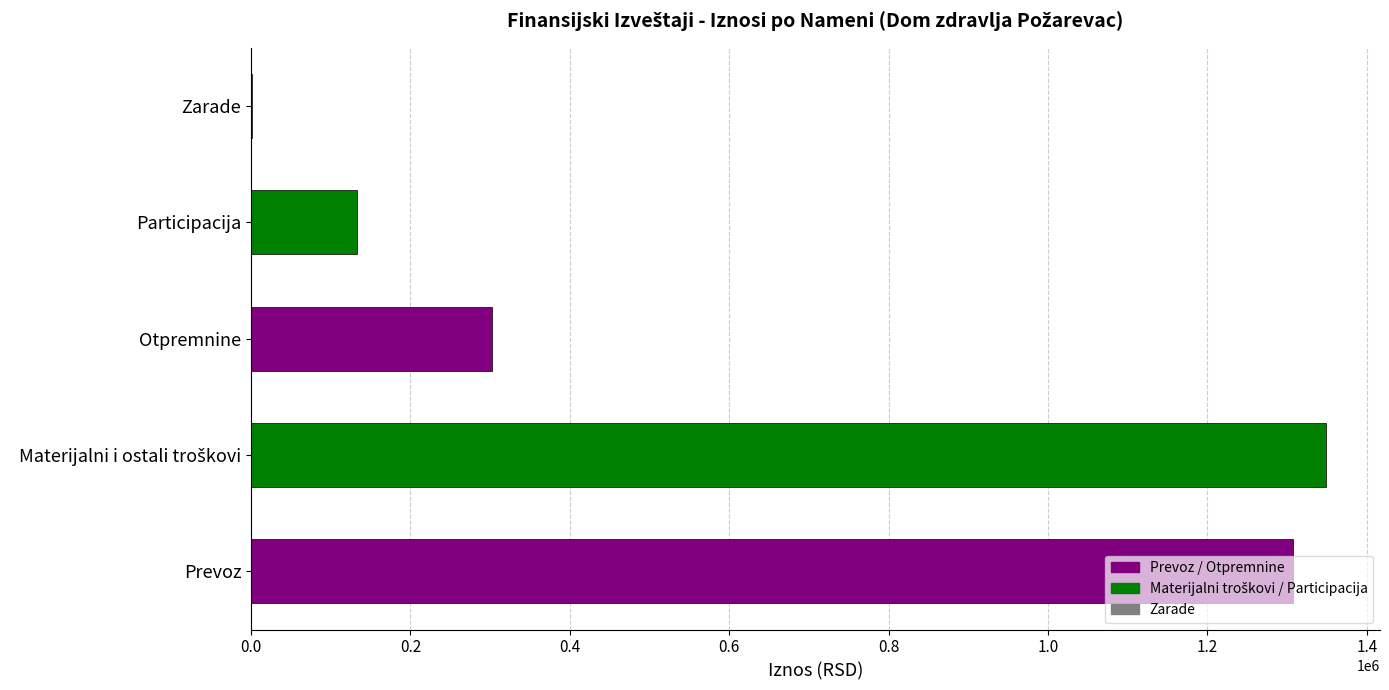

What is the sum of all values?

3093179.9